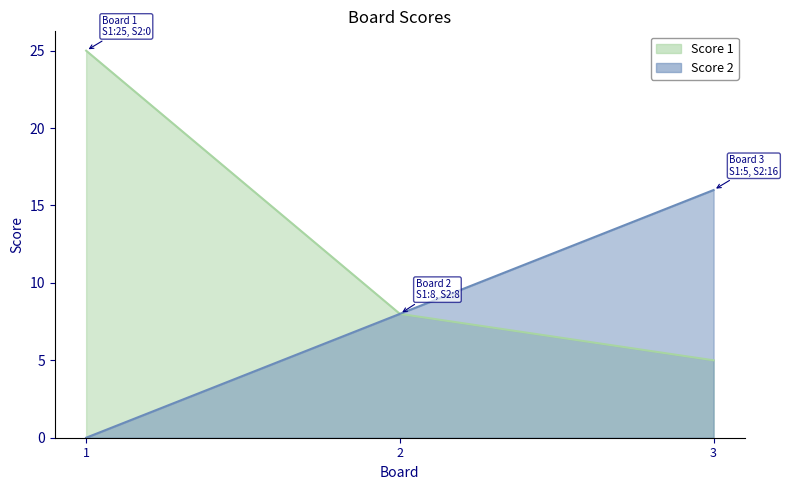

What is the average value of the Score 2 series?

8